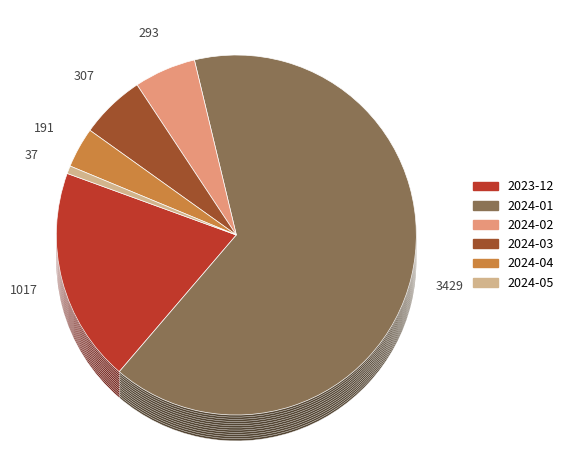

What percentage is the 2024-02 slice, to the nearest percent?

6%